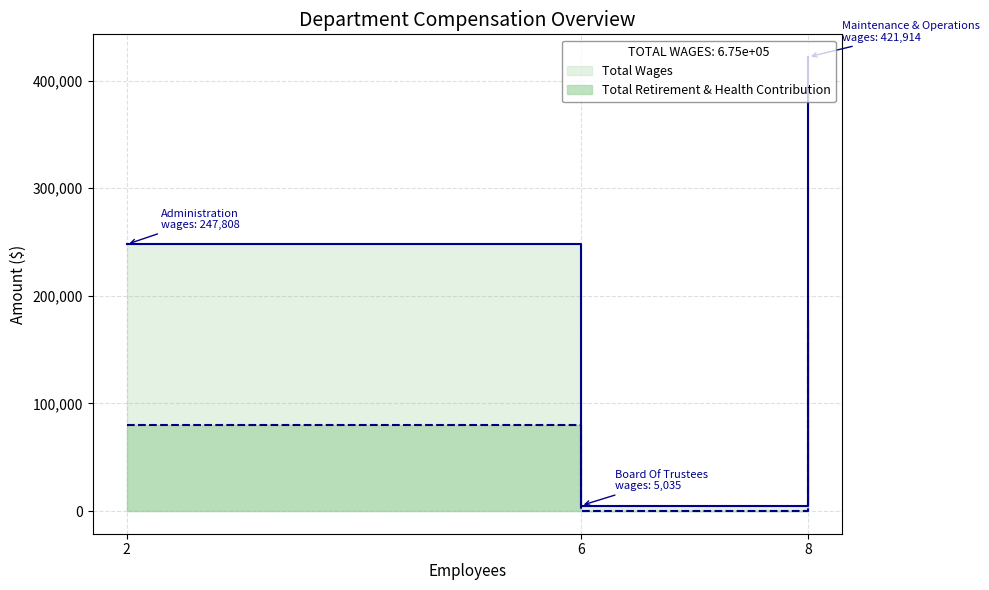

Read the Total Wages value at Administration, to the nearest 10.

247810